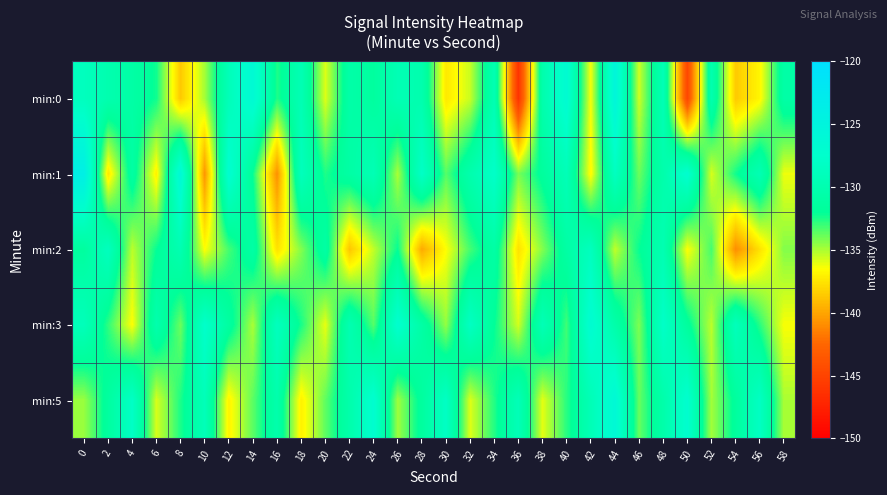

Reading left to right, extract all data points from this chart.

min:0: 0=-128.7	2=-130.1	4=-130.9	6=-132.2	8=-138.6	10=-134.9	12=-129.2	14=-126.4	16=-132.5	18=-129.6	20=-135.9	22=-130.7	24=-131.5	26=-129.6	28=-130.1	30=-137.3	32=-135.6	34=-129.7	36=-146.2	38=-130.3	40=-126.7	42=-136.4	44=-125.4	46=-135.6	48=-129.4	50=-144.8	52=-130.0	54=-138.5	56=-136.8	58=-130.9
min:1: 0=-123.8	2=-137.4	4=-131.1	6=-137.0	8=-126.0	10=-140.6	12=-127.0	14=-132.1	16=-140.8	18=-128.9	20=-132.5	22=-131.0	24=-129.5	26=-135.0	28=-128.0	30=-133.5	32=-130.2	34=-127.8	36=-134.1	38=-131.6	40=-129.3	42=-136.7	44=-128.5	46=-133.9	48=-130.4	50=-127.1	52=-135.8	54=-132.3	56=-129.6	58=-136.2
min:2: 0=-131.5	2=-128.7	4=-135.3	6=-132.1	8=-129.8	10=-136.5	12=-133.2	14=-130.9	16=-137.6	18=-134.3	20=-131.0	22=-138.7	24=-135.4	26=-132.1	28=-139.8	30=-136.5	32=-133.2	34=-130.9	36=-137.6	38=-134.3	40=-131.0	42=-128.7	44=-135.4	46=-132.1	48=-129.8	50=-136.5	52=-133.2	54=-140.9	56=-137.6	58=-134.3
min:3: 0=-129.1	2=-132.8	4=-136.5	6=-130.2	8=-133.9	10=-127.6	12=-131.3	14=-135.0	16=-128.7	18=-132.4	20=-136.1	22=-129.8	24=-133.5	26=-127.2	28=-130.9	30=-134.6	32=-128.3	34=-132.0	36=-135.7	38=-129.4	40=-133.1	42=-126.8	44=-130.5	46=-134.2	48=-127.9	50=-131.6	52=-135.3	54=-129.0	56=-132.7	58=-136.4
min:5: 0=-134.7	2=-131.4	4=-128.1	6=-135.8	8=-132.5	10=-129.2	12=-136.9	14=-133.6	16=-130.3	18=-137.0	20=-133.7	22=-130.4	24=-127.1	26=-134.8	28=-131.5	30=-128.2	32=-135.9	34=-132.6	36=-129.3	38=-136.0	40=-132.7	42=-129.4	44=-126.1	46=-133.8	48=-130.5	50=-127.2	52=-134.9	54=-131.6	56=-128.3	58=-135.0